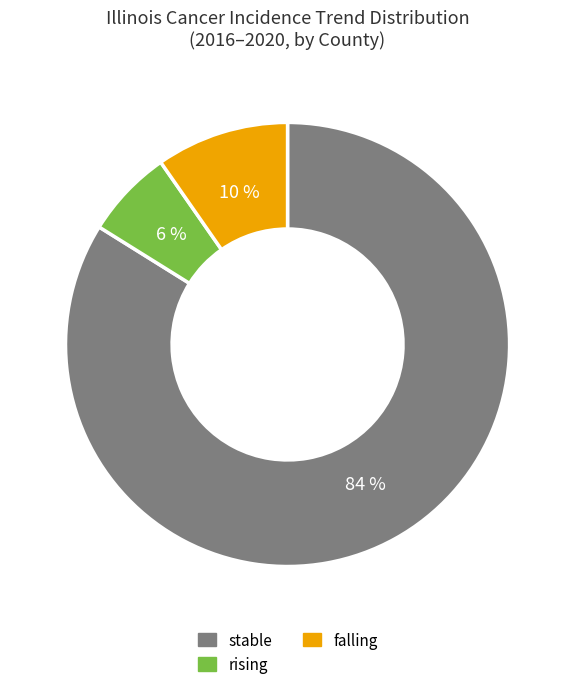

Which slice is the smallest?

rising